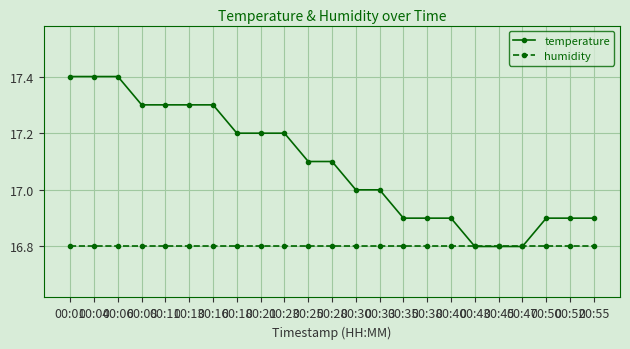

What is the smallest value displayed?

16.8